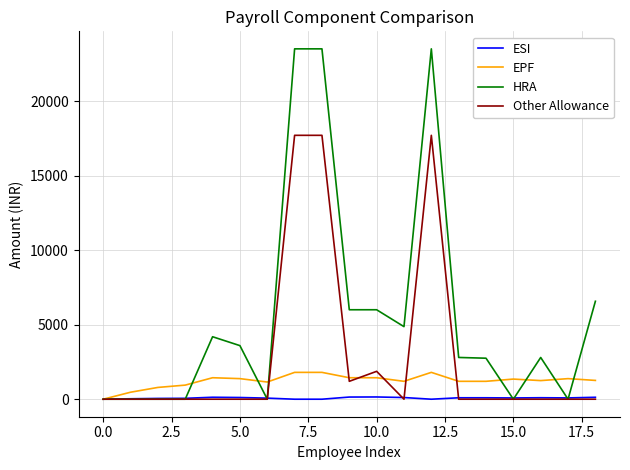

List the series in order of their overall mean, highest first.

HRA, Other Allowance, EPF, ESI